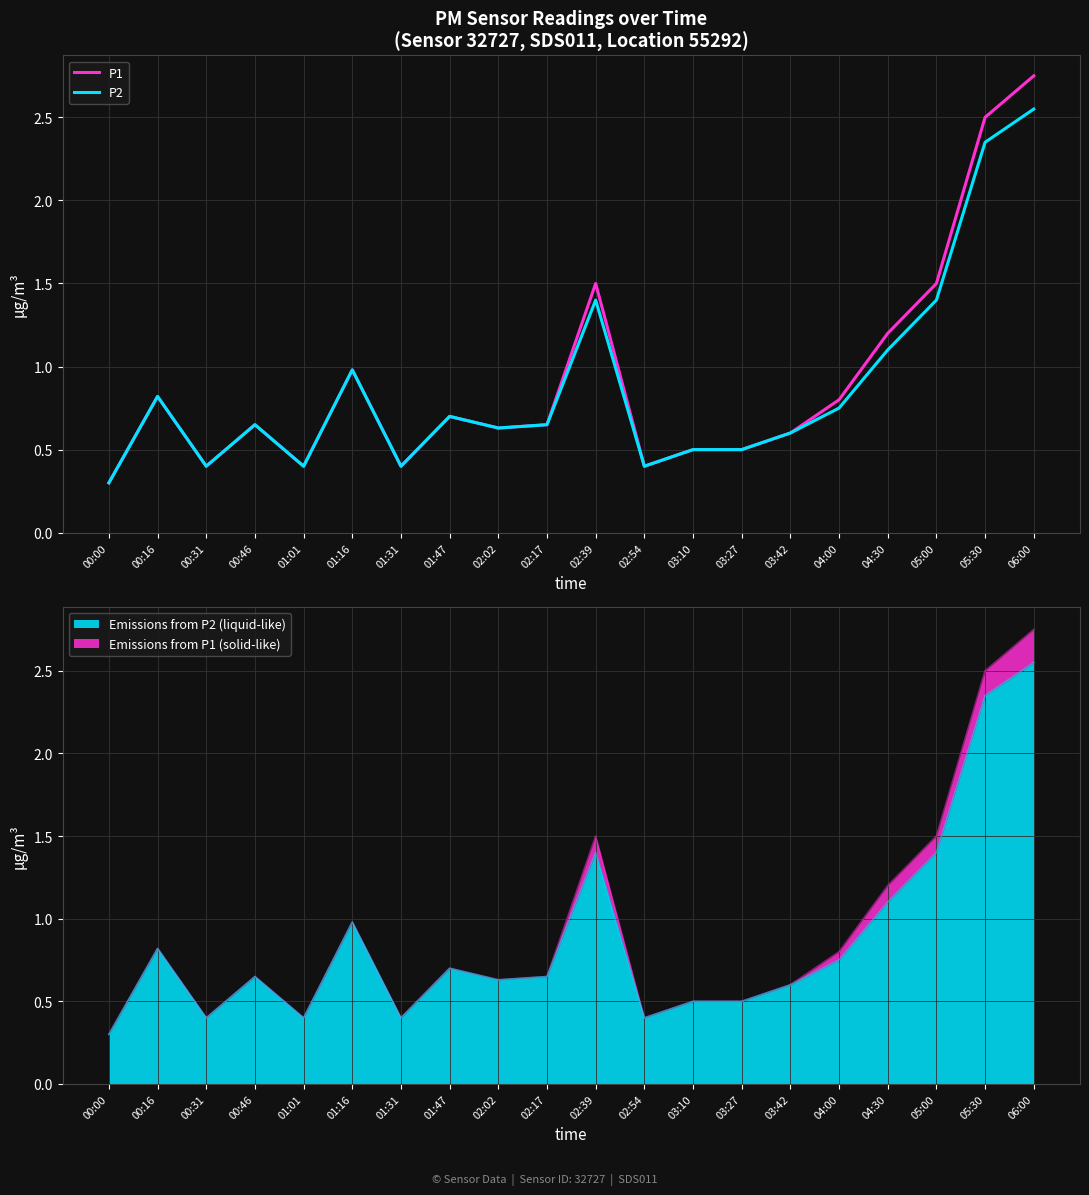

The value of P2 at 06:00 is 2.5. True or false?

True